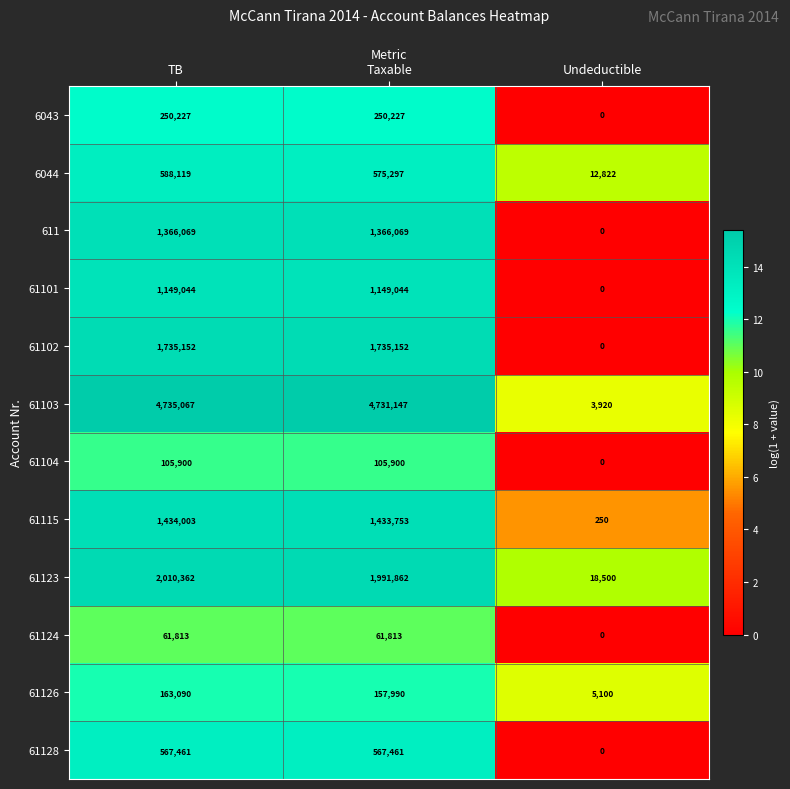

Where does the 61115 series first go above 1433753?

TB